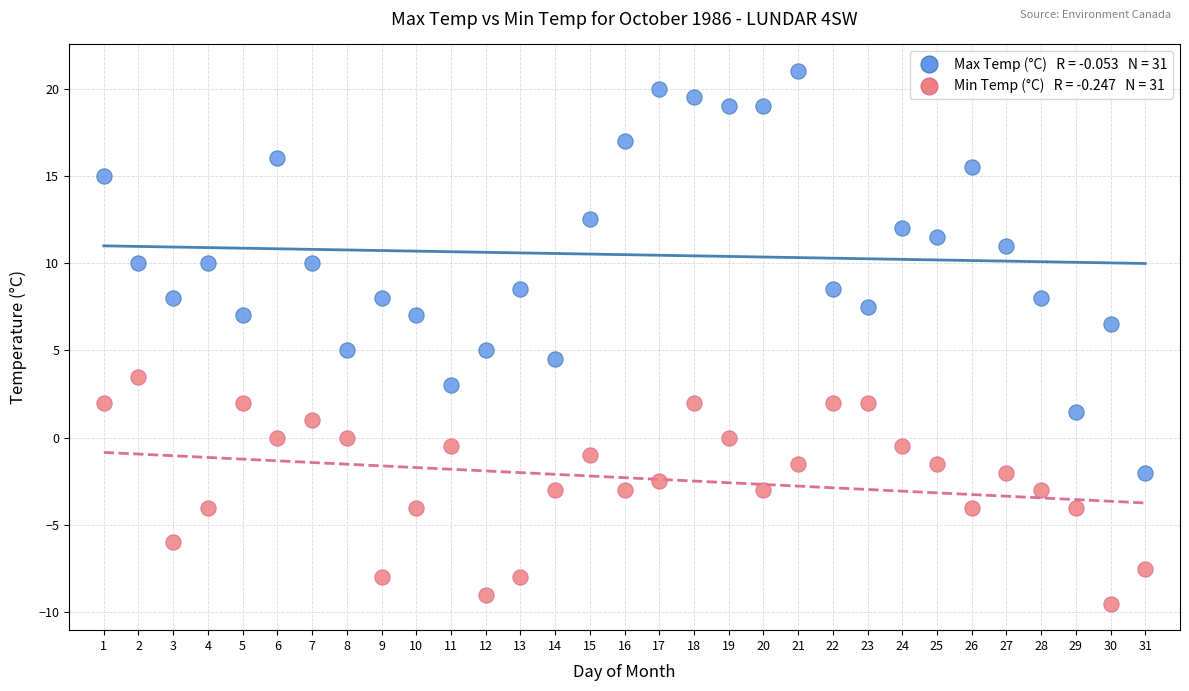

Across all data points, what is the range of Y values (max minus min)?

30.5